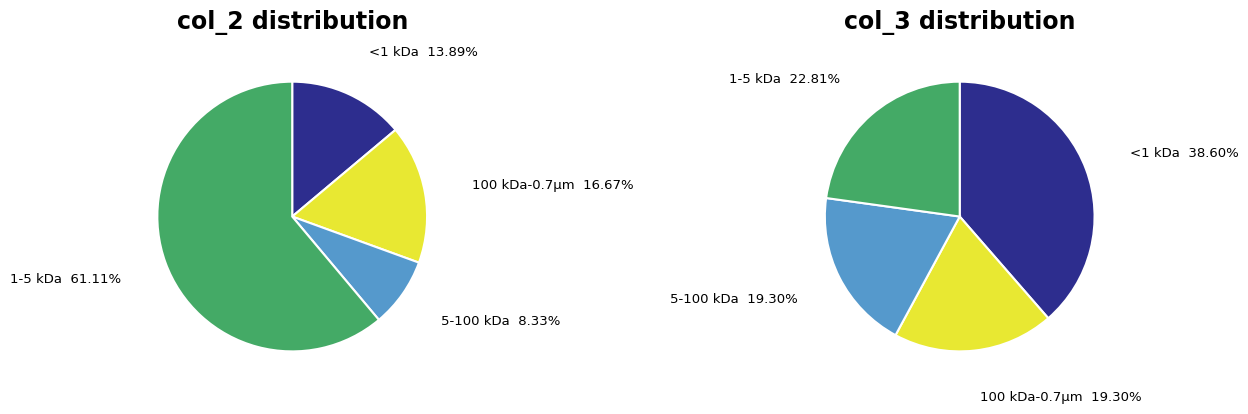

Is there a majority slice in this chart?

No